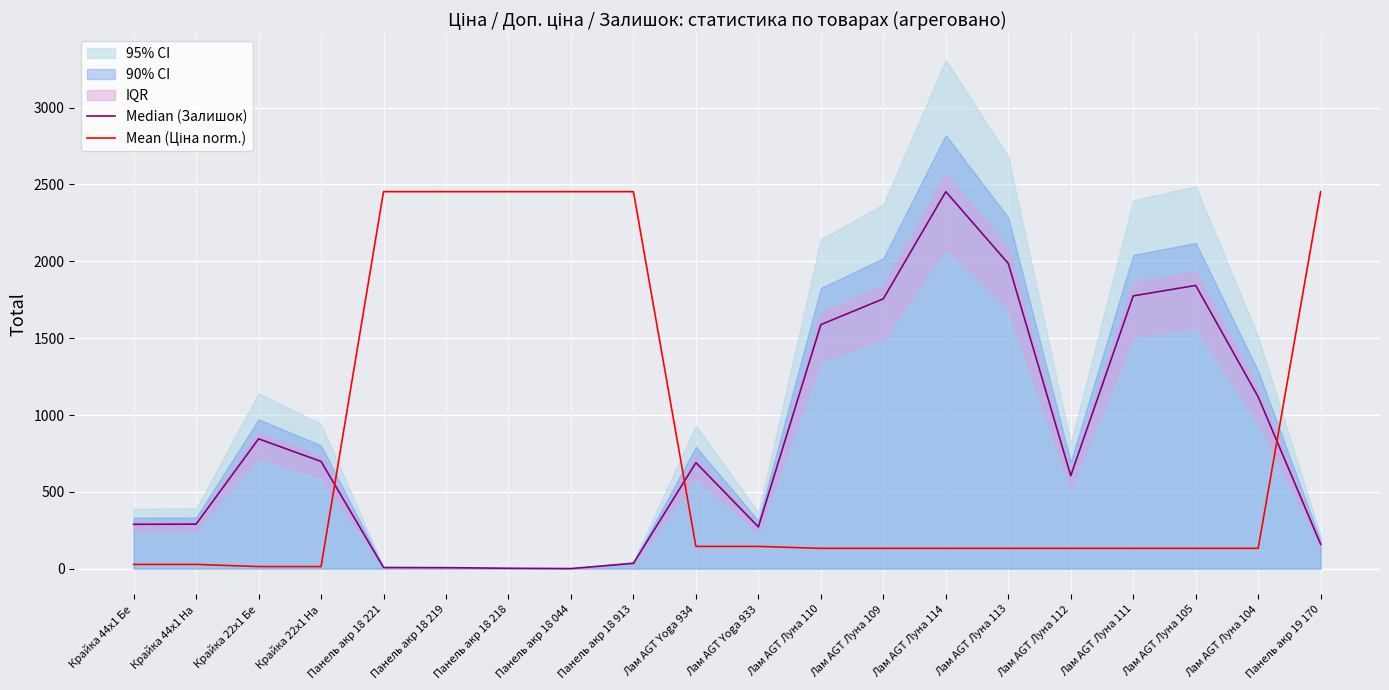

At which category is the sum across all series the highest?

Панель акр 19 170